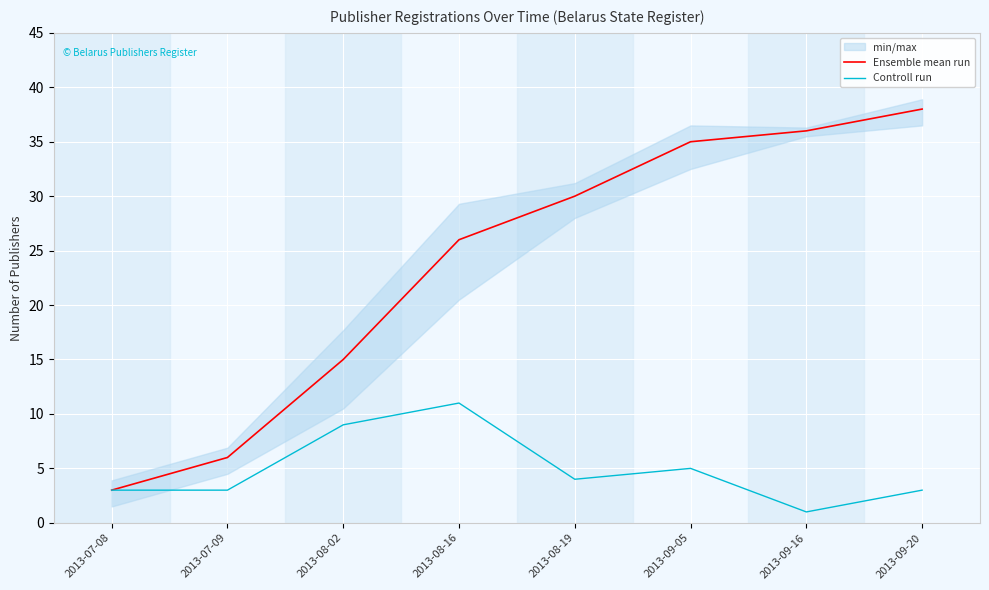

True or false: Controll run and Ensemble mean run cross at least once.

False